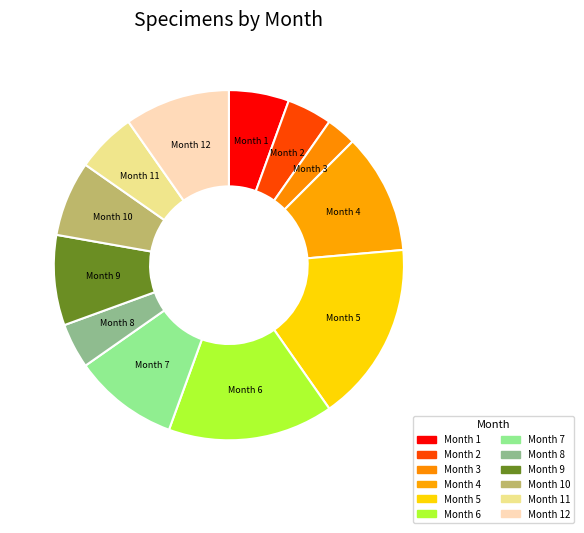

How many segments does this pie chart have?

12